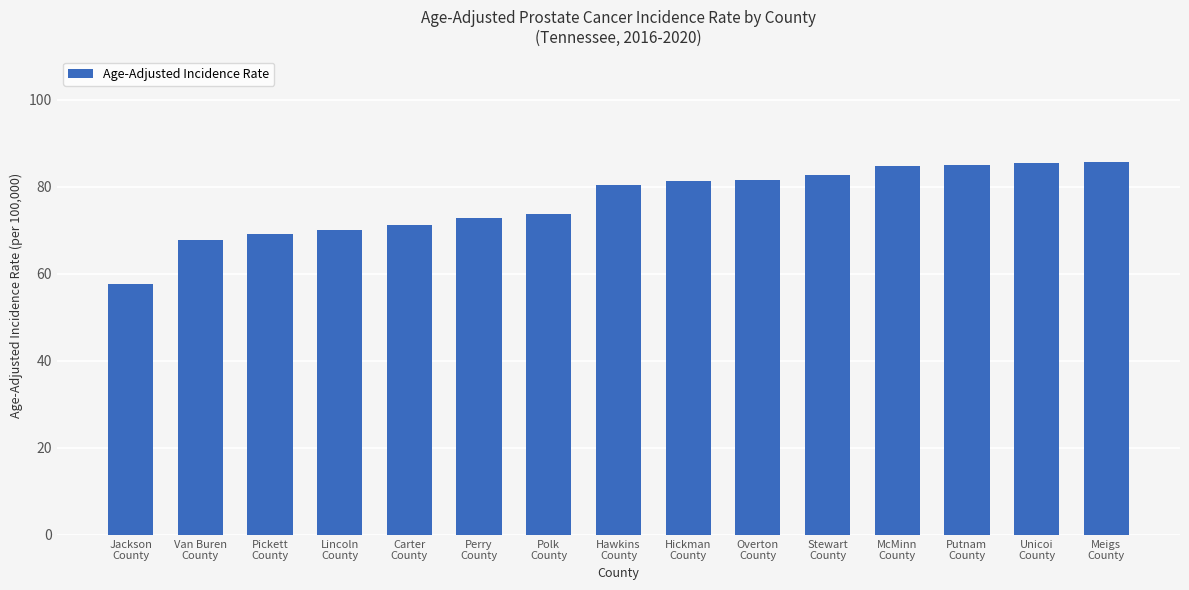

How many values exceed 80?

8